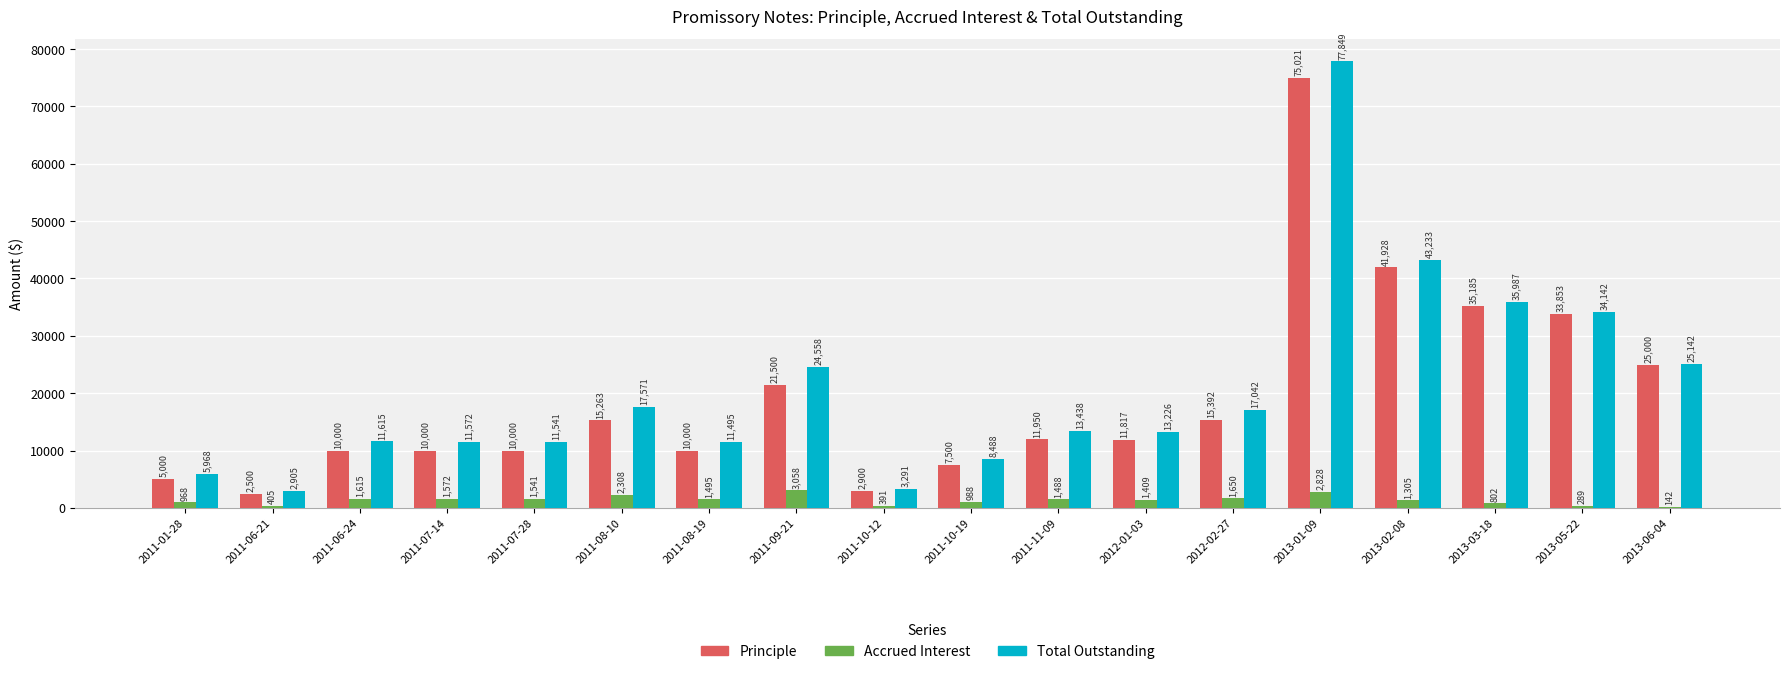

What is the sum of all Principle values?

344809